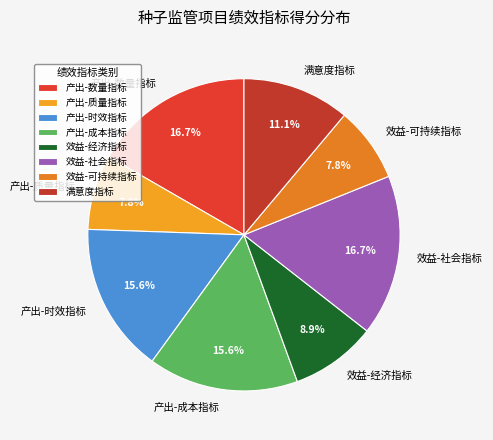

What portion of the pie excludes 产出-质量指标?

92.2%